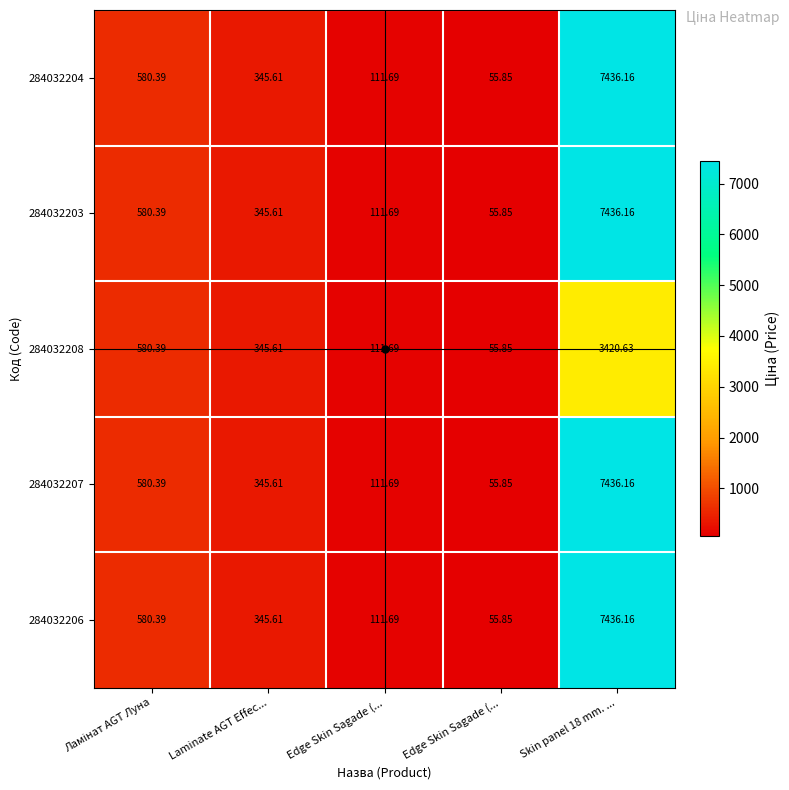

Reading left to right, transcribe all the data shown in this chart.

284032204: Ламінат AGT Луна=580.4	Laminate AGT Effec...=345.6	Edge Skin Sagade (...=111.7	Edge Skin Sagade (...=55.9	Skin panel 18 mm. ...=7436.2
284032203: Ламінат AGT Луна=580.4	Laminate AGT Effec...=345.6	Edge Skin Sagade (...=111.7	Edge Skin Sagade (...=55.9	Skin panel 18 mm. ...=7436.2
284032208: Ламінат AGT Луна=580.4	Laminate AGT Effec...=345.6	Edge Skin Sagade (...=111.7	Edge Skin Sagade (...=55.9	Skin panel 18 mm. ...=3420.6
284032207: Ламінат AGT Луна=580.4	Laminate AGT Effec...=345.6	Edge Skin Sagade (...=111.7	Edge Skin Sagade (...=55.9	Skin panel 18 mm. ...=7436.2
284032206: Ламінат AGT Луна=580.4	Laminate AGT Effec...=345.6	Edge Skin Sagade (...=111.7	Edge Skin Sagade (...=55.9	Skin panel 18 mm. ...=7436.2